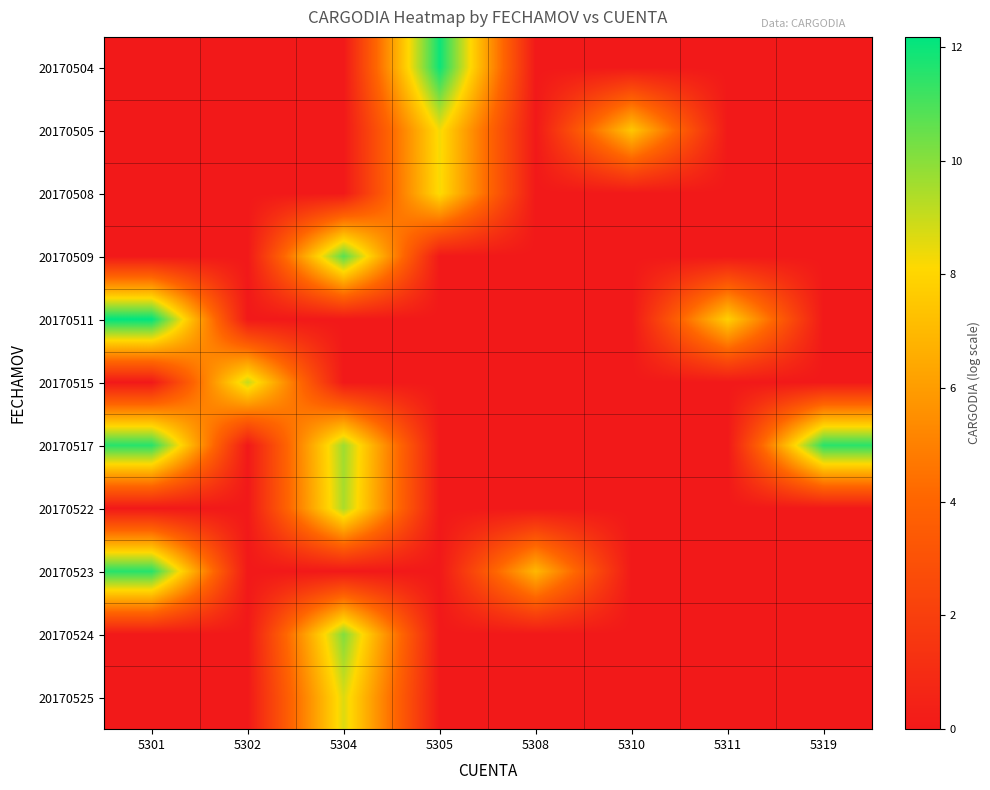

At how many categories does at least one series exceed 3?

8